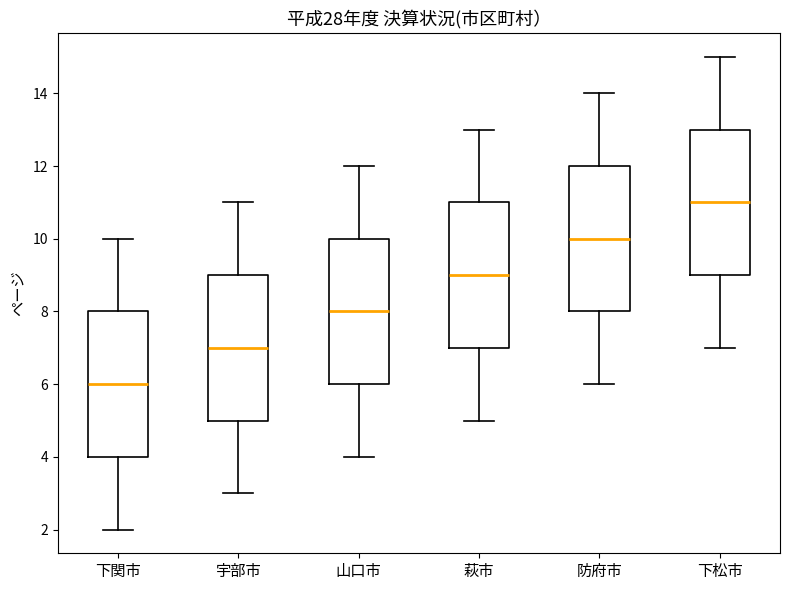

Reading left to right, read every box against the y-axis: the position of its median line, the range the box covers, and the ends of its whiskers. The values are not printed on the chart, so give them approximately, as read against the axis.

下関市: median 6, box 4 to 8, whiskers 2 to 10
宇部市: median 7, box 5 to 9, whiskers 3 to 11
山口市: median 8, box 6 to 10, whiskers 4 to 12
萩市: median 9, box 7 to 11, whiskers 5 to 13
防府市: median 10, box 8 to 12, whiskers 6 to 14
下松市: median 11, box 9 to 13, whiskers 7 to 15